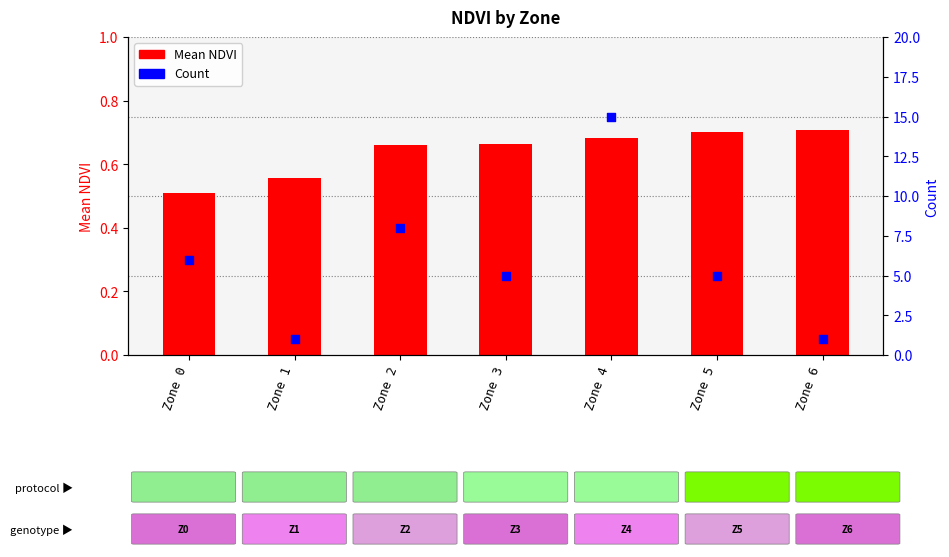

Which series contains the highest Y value?

Count